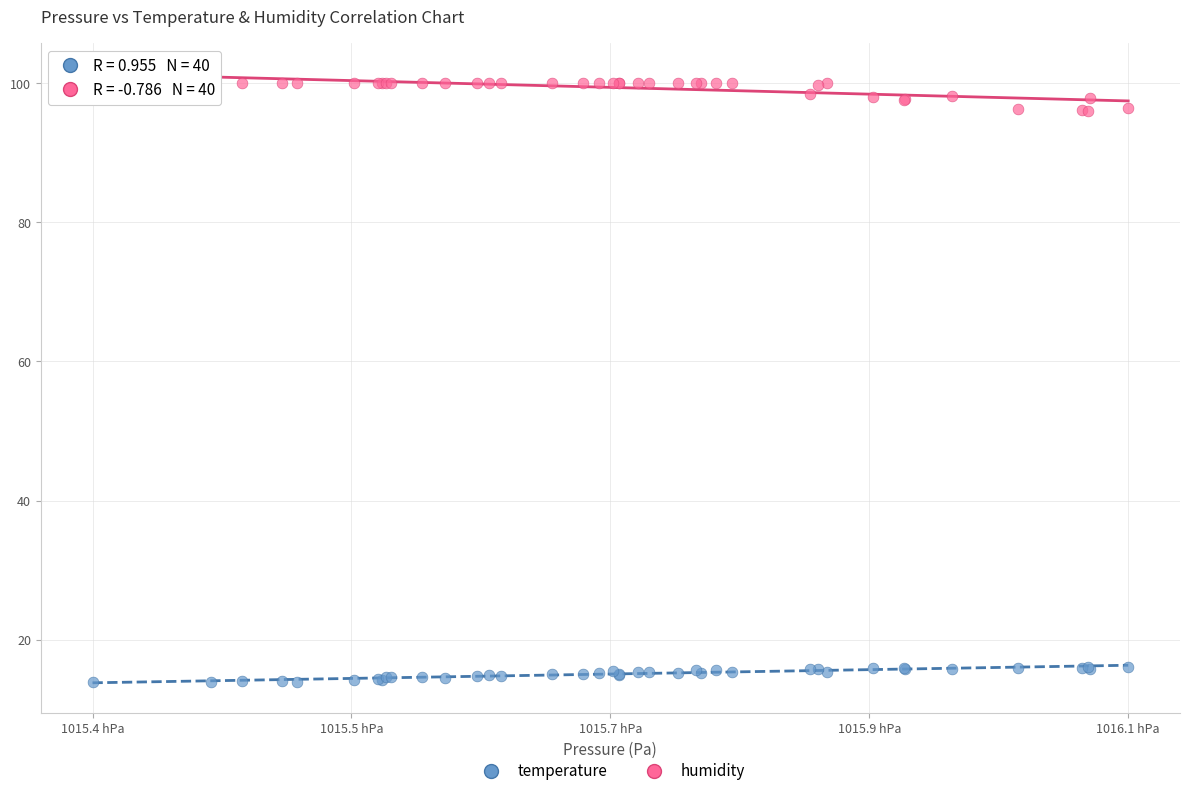

What is the X range (max minus min) for the scatter plot?

72.1